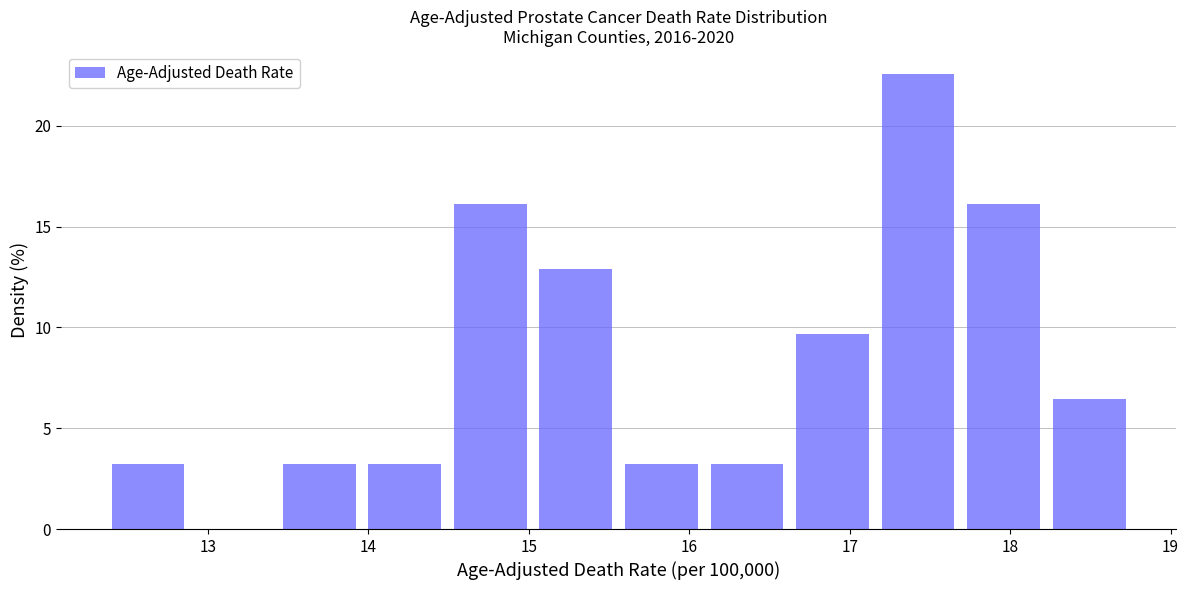

Reading left to right, list every bar in this chart as the range it spans on the x-axis followed by its height. Neither the bar edges nor the heights are printed on the chart, so give them approximately, as read against the axes.

12.4 to 12.9: 3.0
12.9 to 13.5: 0
13.5 to 14.0: 3.0
14.0 to 14.5: 3.0
14.5 to 15.1: 16.0
15.1 to 15.6: 13.0
15.6 to 16.1: 3.0
16.1 to 16.7: 3.0
16.7 to 17.2: 9.5
17.2 to 17.7: 22.5
17.7 to 18.3: 16.0
18.3 to 18.8: 6.5